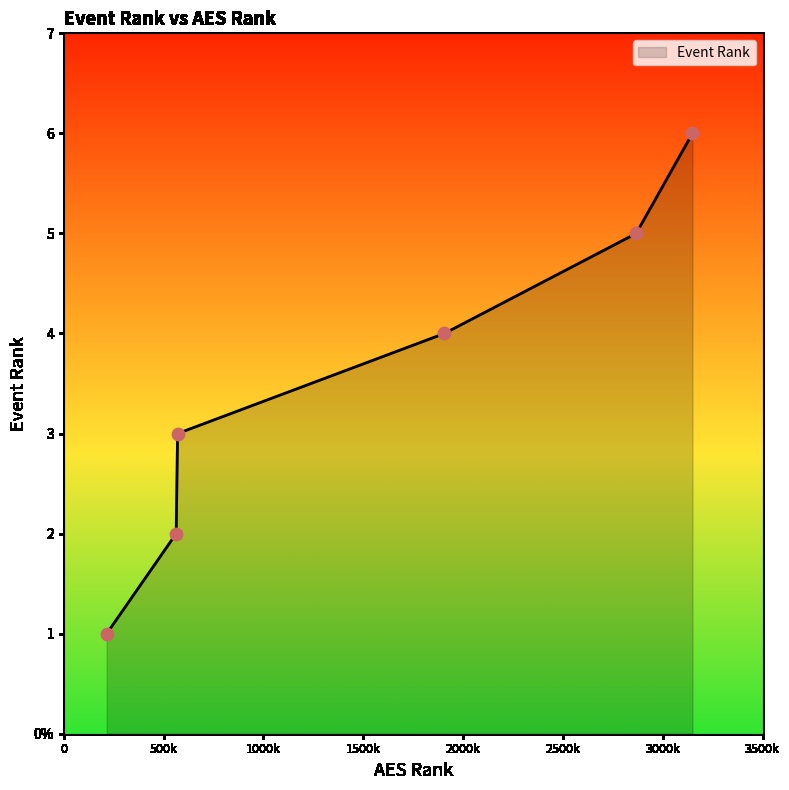

Does the chart have visible grid lines?

No